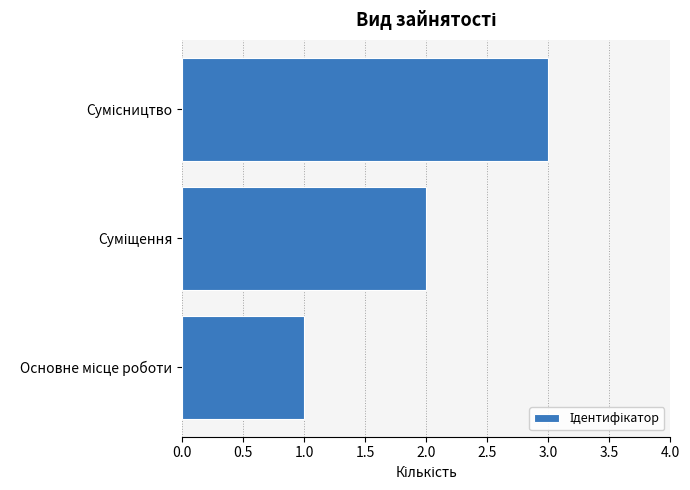

What is the sum of all values?

6